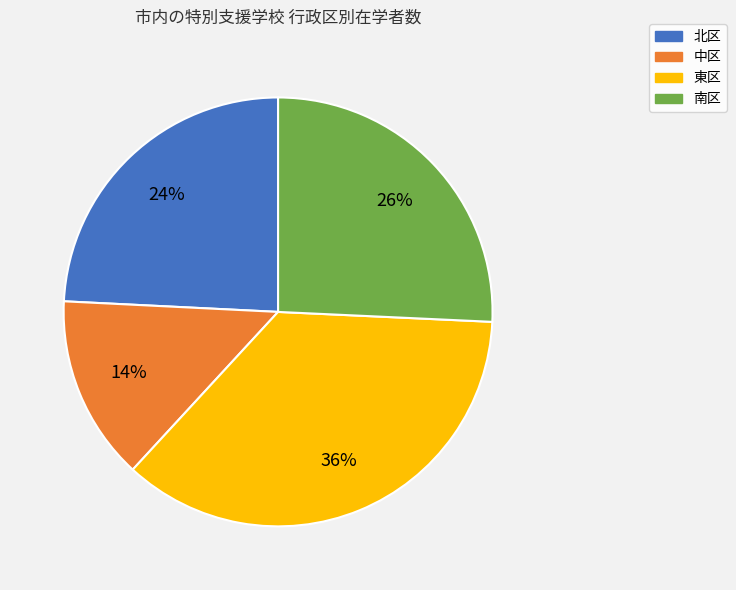

To the nearest percent, what percentage of the pie is 北区?

24%